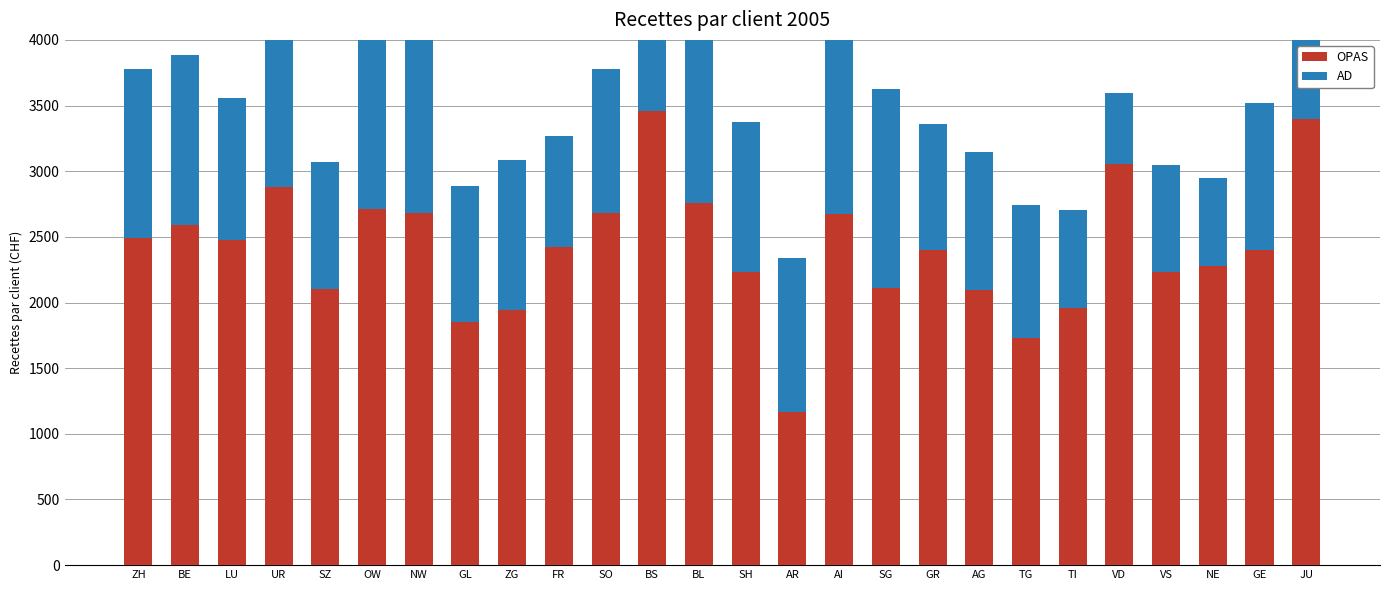

Which has a higher value, UR or AG?

UR